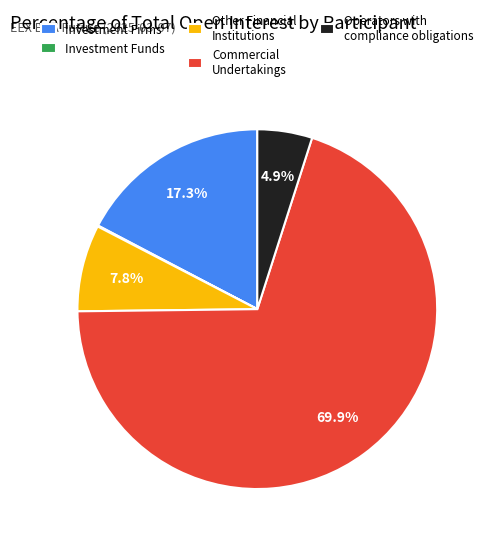

Do Investment Firms and Commercial Undertakings together represent more than half of the pie?

Yes